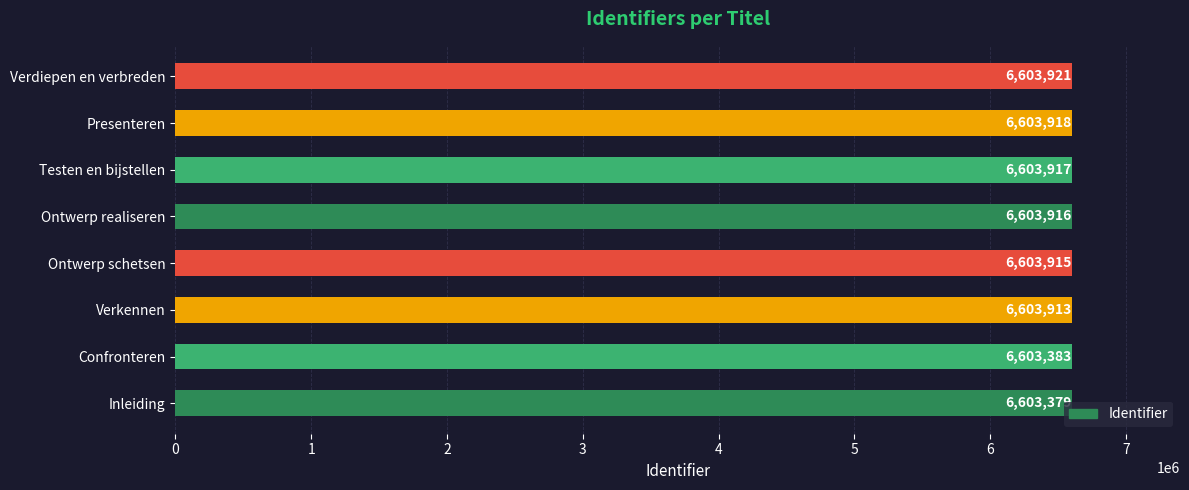

At which label is the value closest to 6603650?

Verkennen